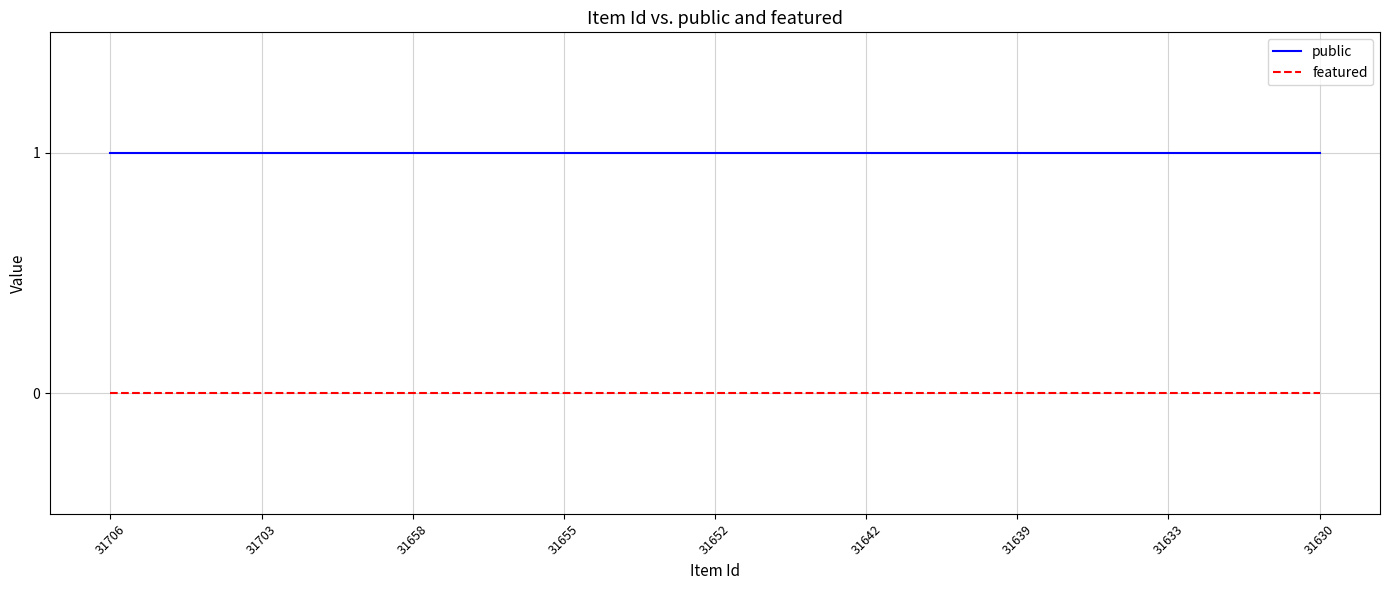

Rank the series by their maximum value, from highest to lowest.

public, featured